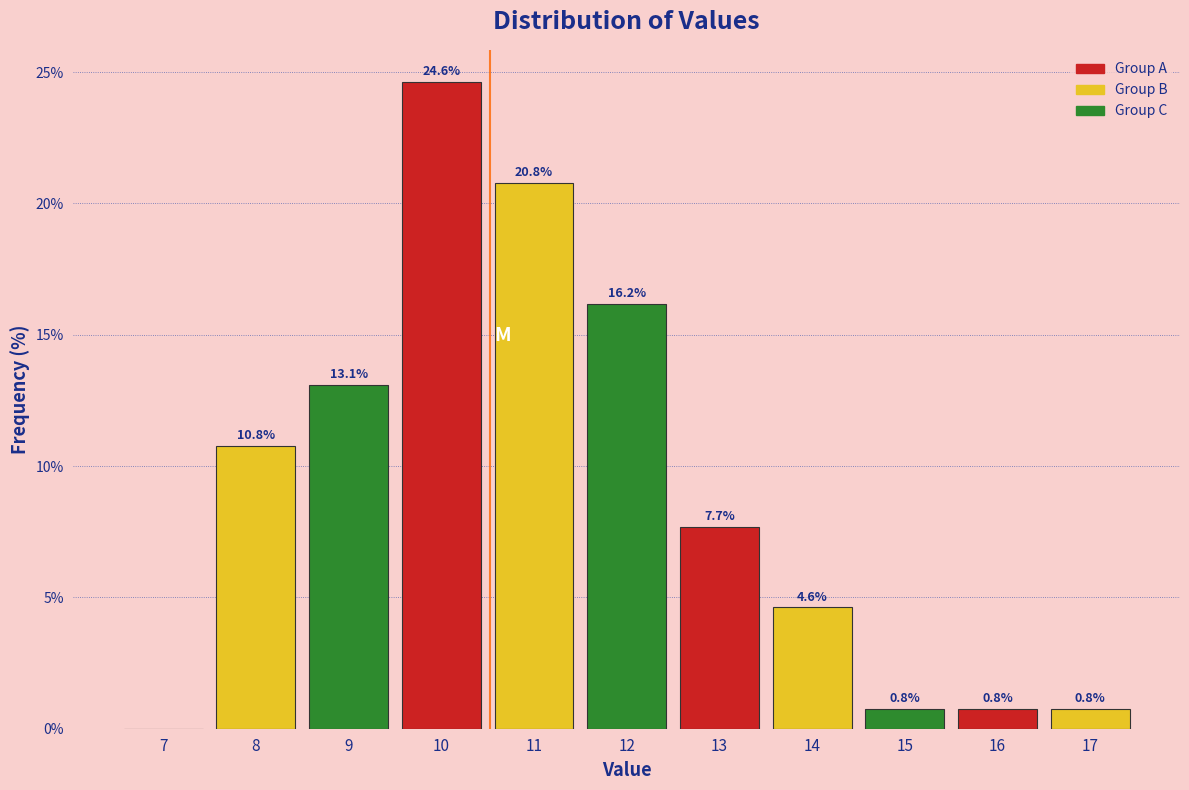

Reading left to right, extract all data points from this chart.

7=0.0	8=10.8	9=13.1	10=24.6	11=20.8	12=16.2	13=7.7	14=4.6	15=0.8	16=0.8	17=0.8